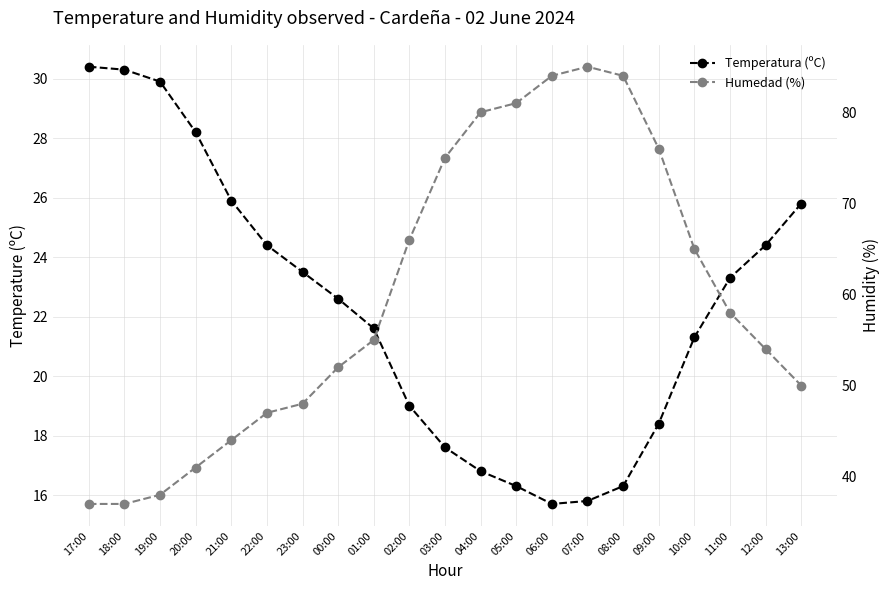

Where is the first local minimum for Temperatura (ºC)?

06:00